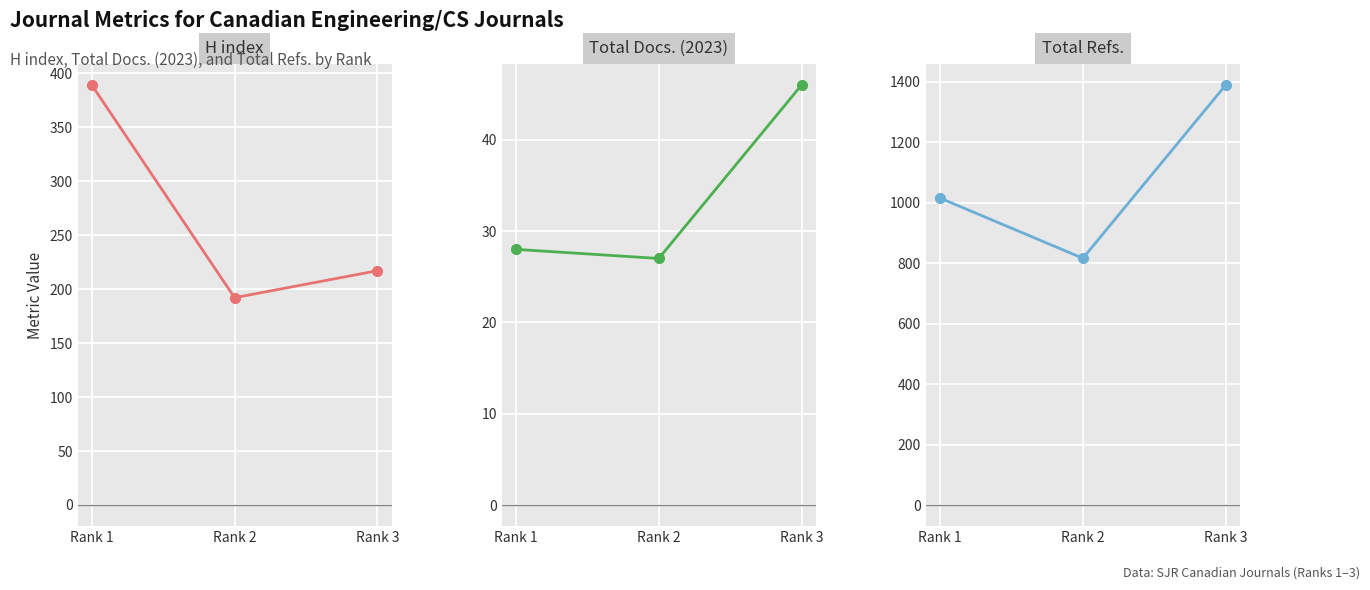

What are all the series names shown in the legend?

H index, Total Docs. (2023), Total Refs.